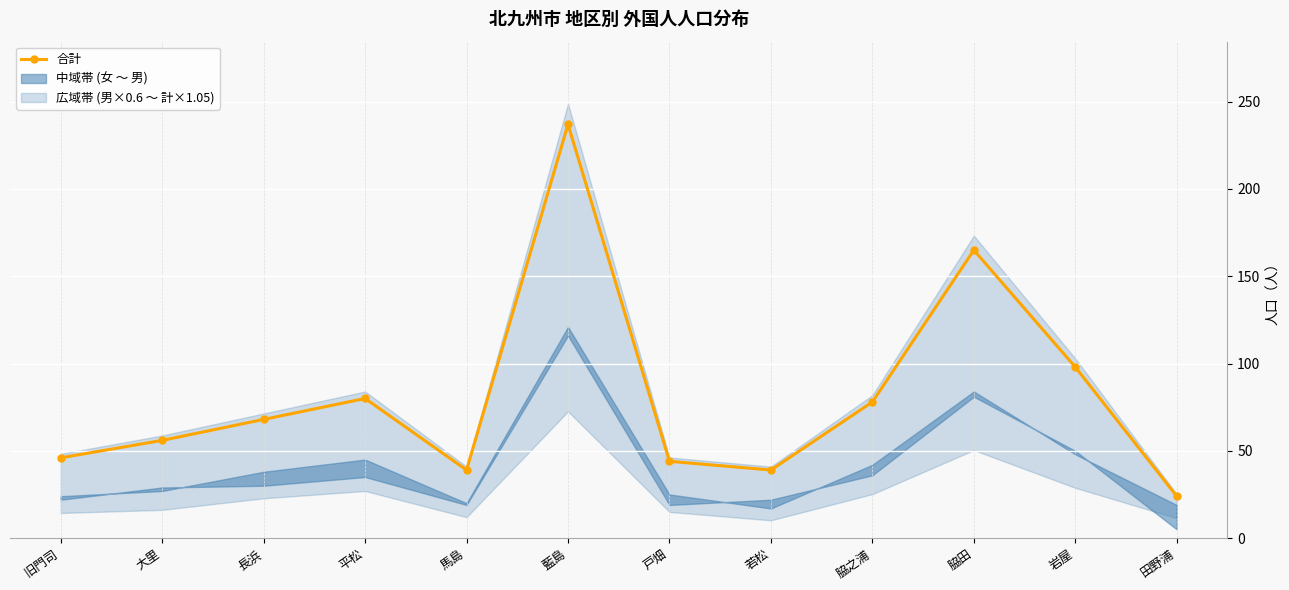

Where is the first local minimum?

馬島